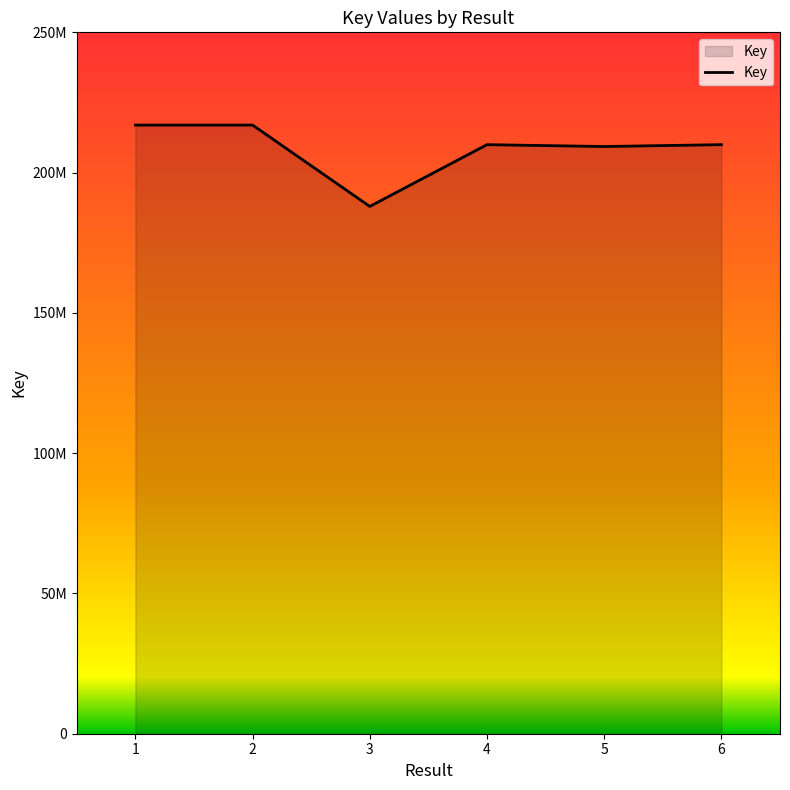

Reading left to right, list all the values displayed in this chart.

216944211	216944371	187950332	209962924	209299744	209962552